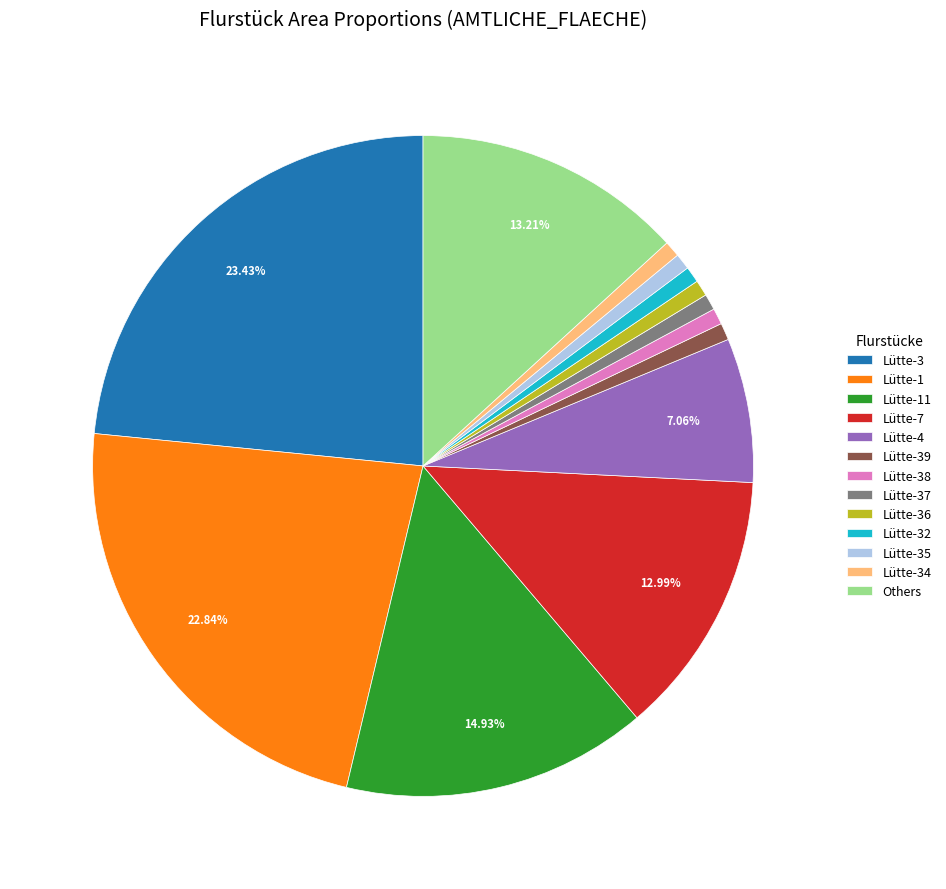

Is there any slice that represents more than half of the pie?

No